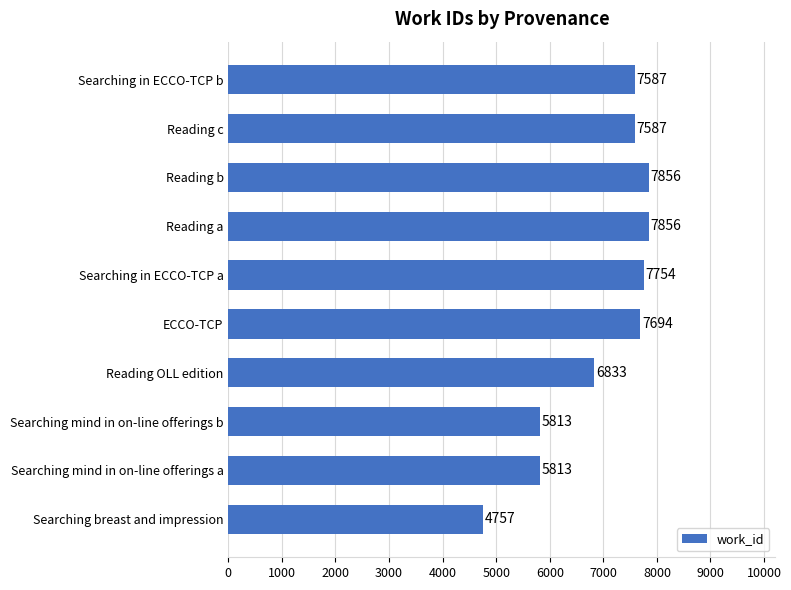

What is the approximate value at Searching in ECCO-TCP b, to the nearest 100?

7600